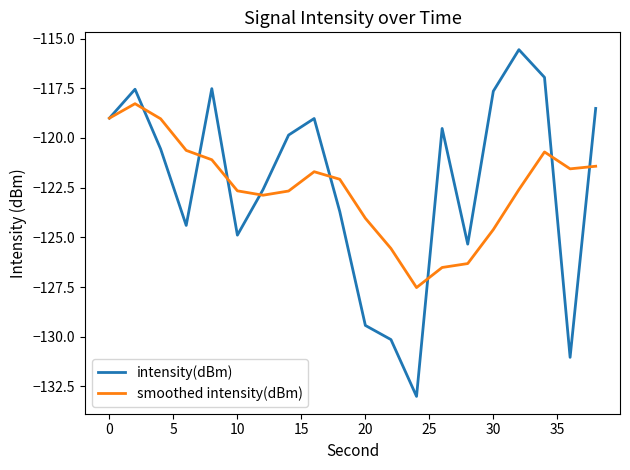

Which series has the widest spread of values?

intensity(dBm)